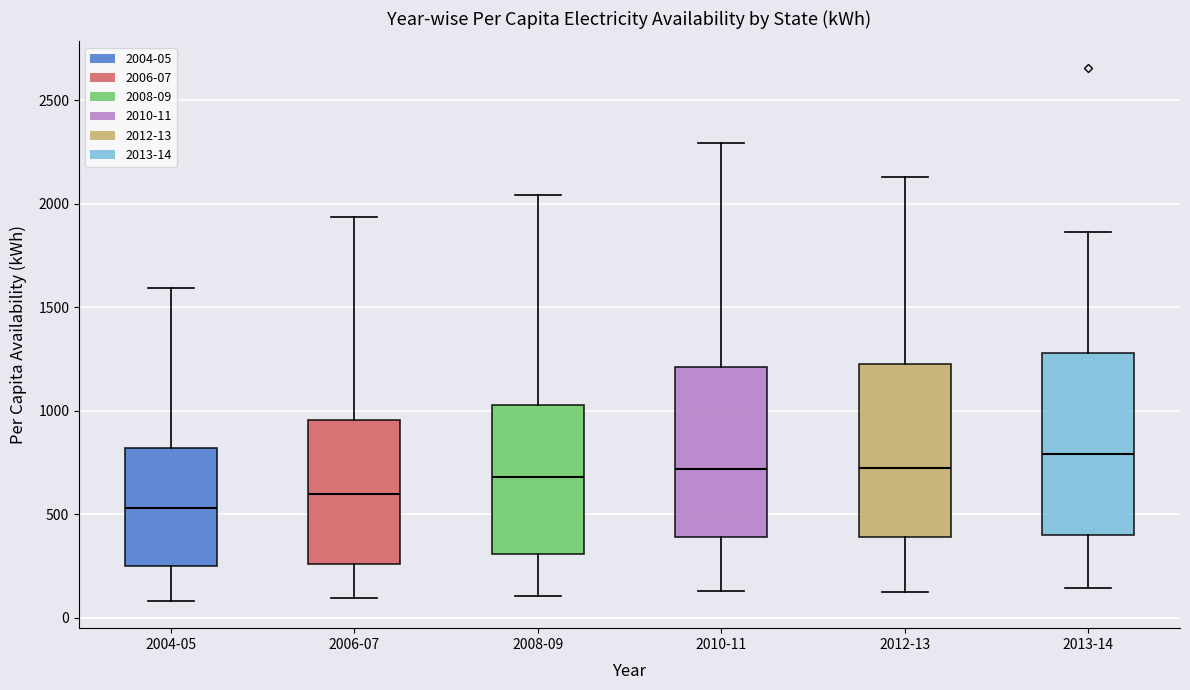

Where is the upper edge of the box for 2010-11 on the y-axis? The values are not printed on the chart, so give them approximately, as read against the axis.

1200